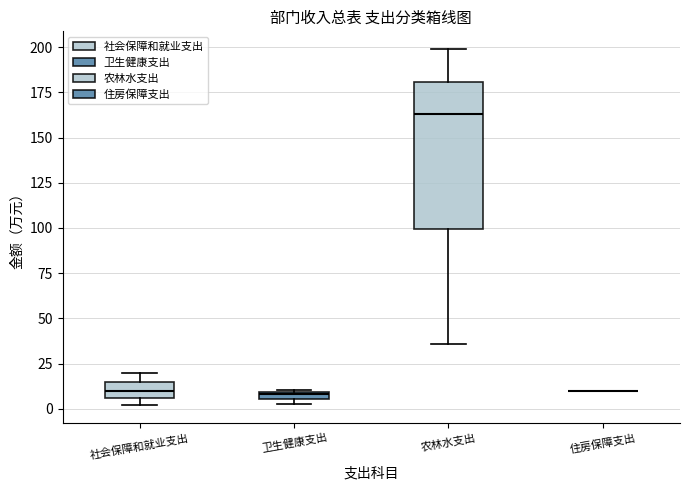

Where is the lower edge of the box for 社会保障和就业支出 on the y-axis? The values are not printed on the chart, so give them approximately, as read against the axis.

5